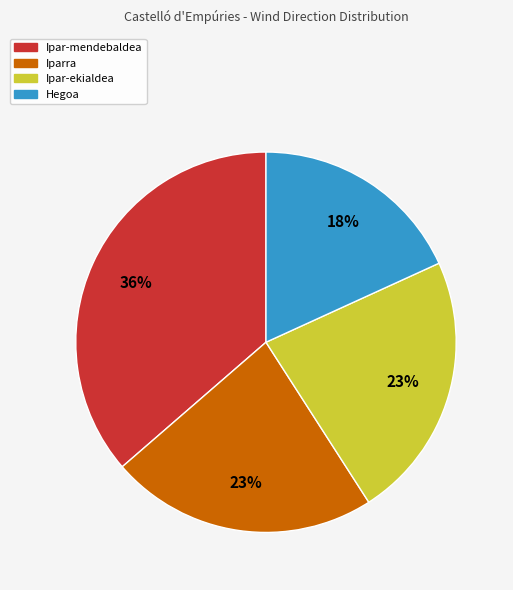

To the nearest percent, what portion does Iparra represent?

23%